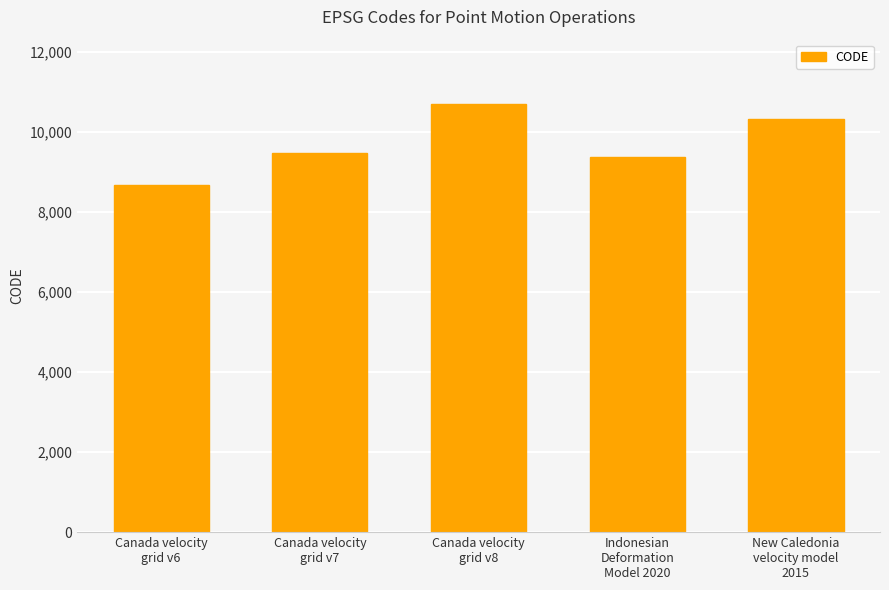

What is the ratio of the value at Indonesian
Deformation
Model 2020 to the value at Canada velocity
grid v8?

0.9